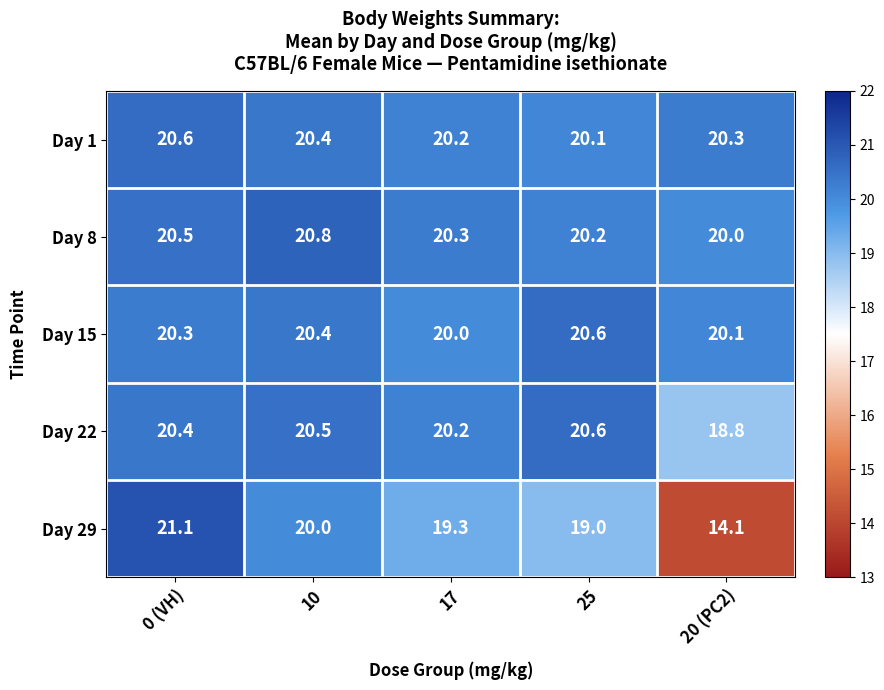

Which series has the largest total across all categories?

Day 8